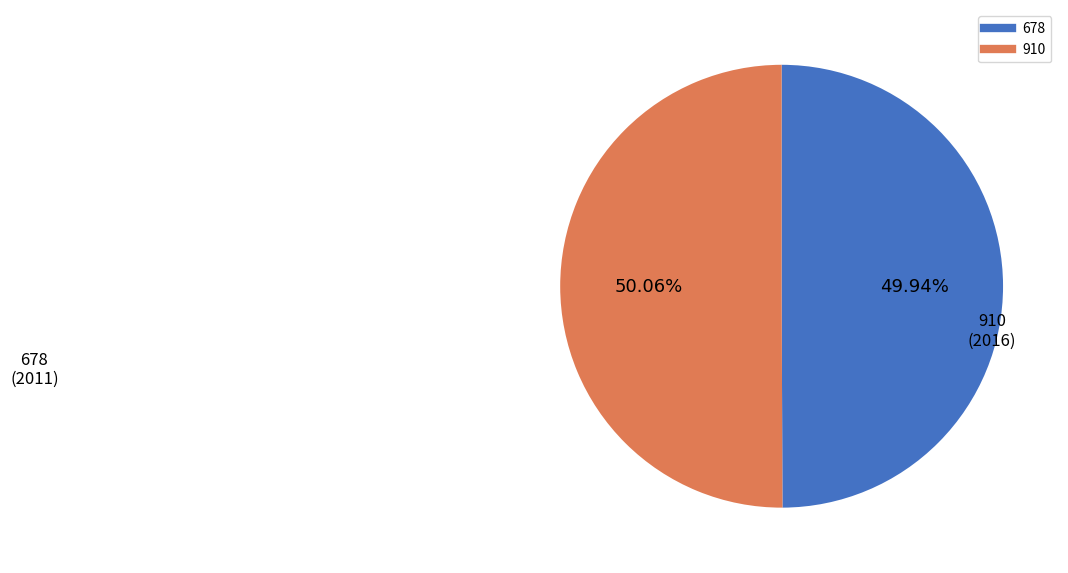

How many segments does this pie chart have?

2